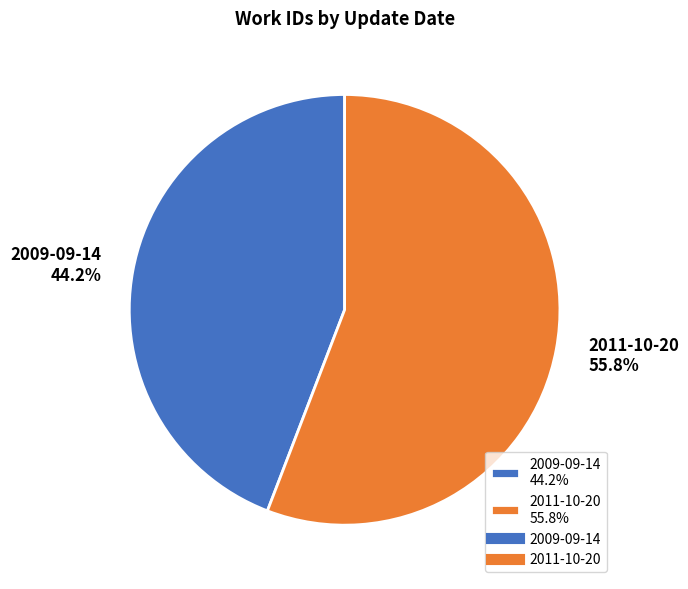

Which slice represents more than half of the pie?

2011-10-20